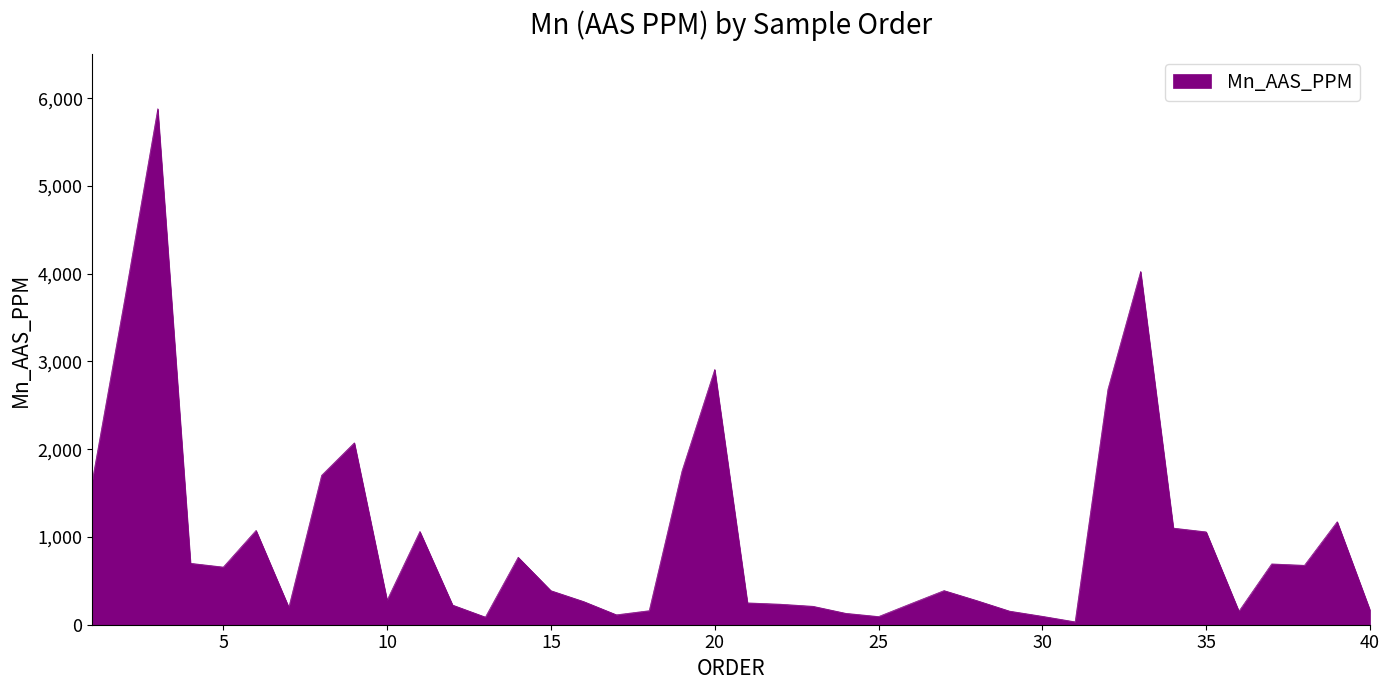

Does the chart display data point markers on the line(s)?

No